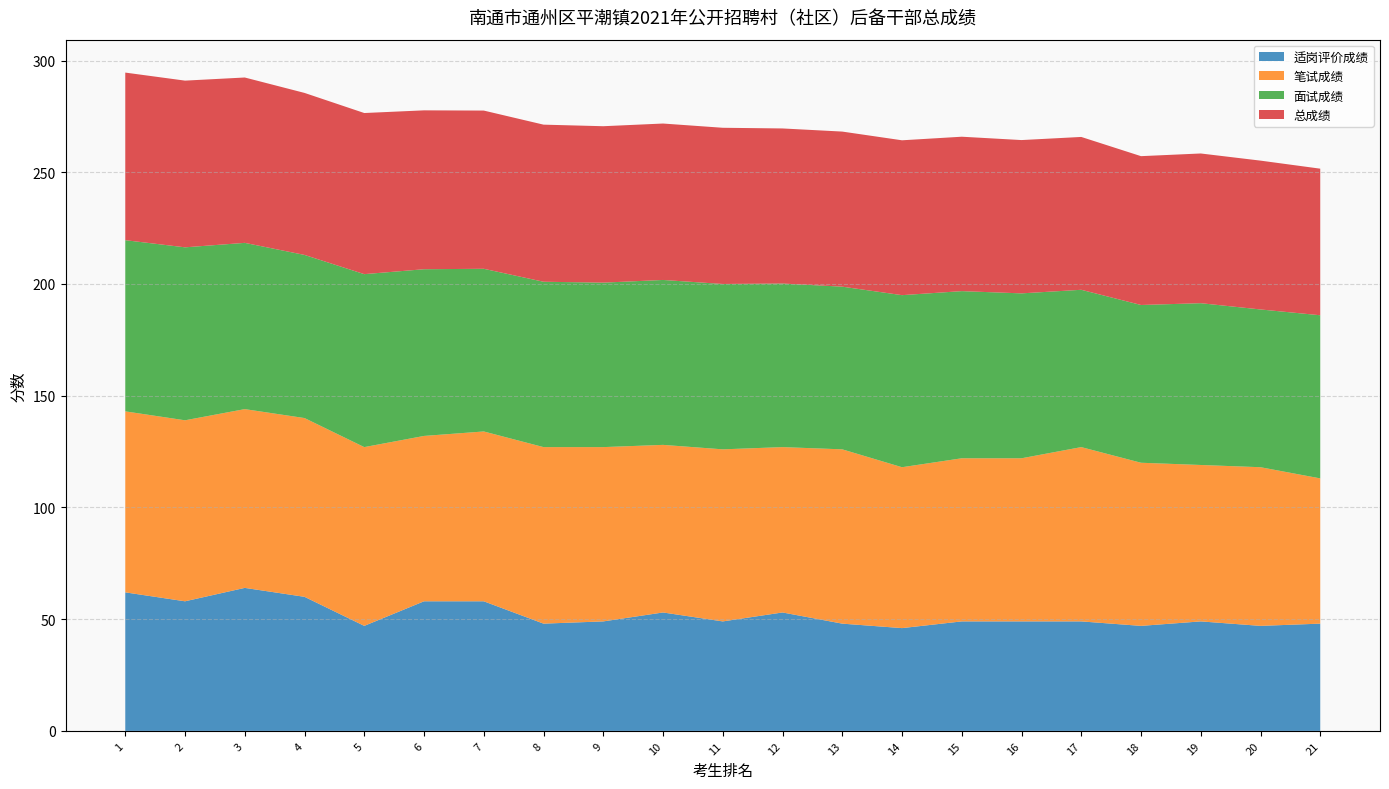

The 适岗评价成绩 series shows 48.0 at 21. True or false?

True